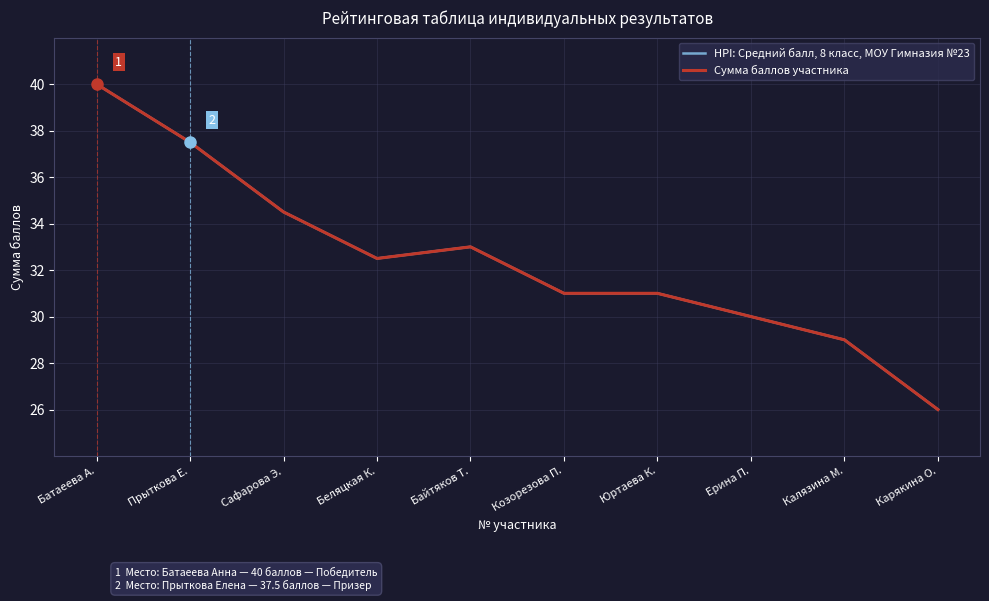

What position from the right is Калязина М.?

2